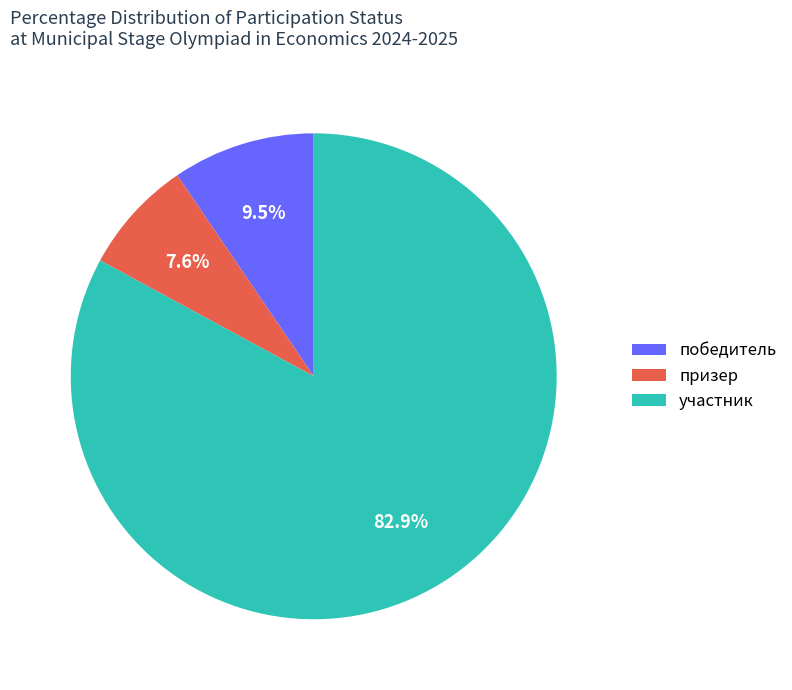

Count the number of slices in the pie.

3